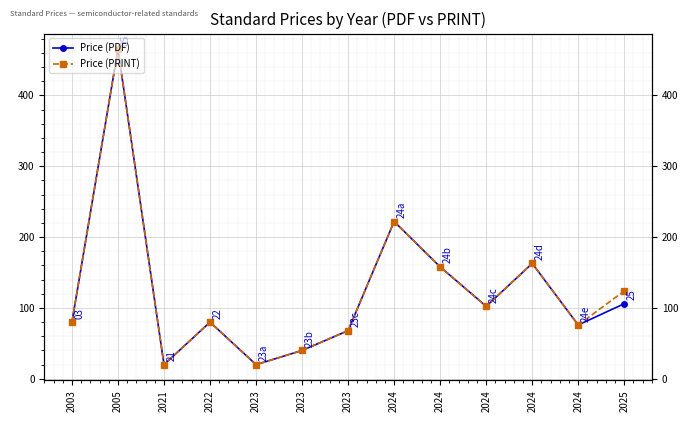

What are all the series names shown in the legend?

Price (PDF), Price (PRINT)